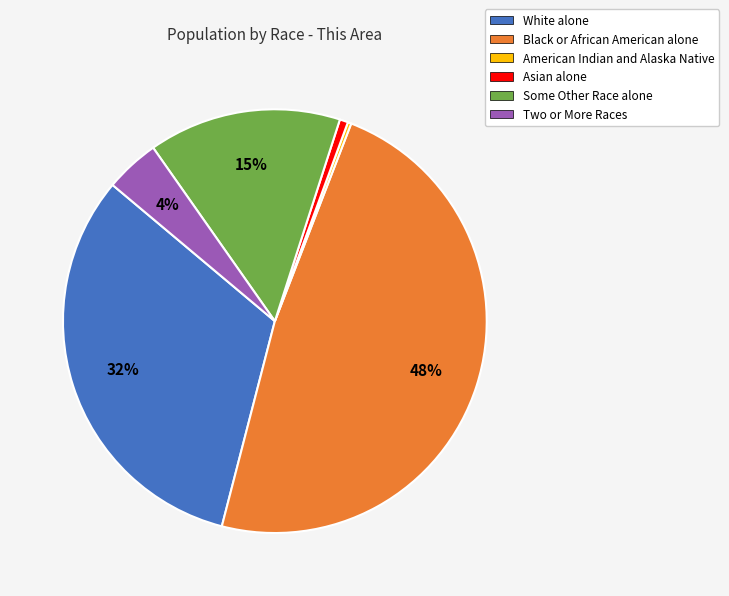

Which has a higher value, White alone or Asian alone?

White alone